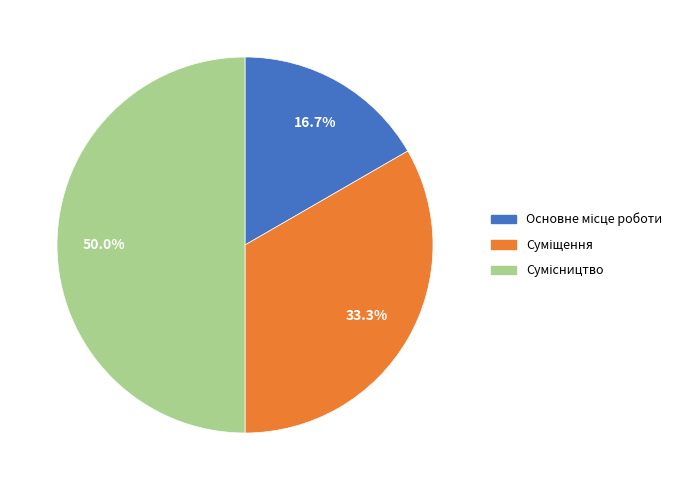

Which slice is the largest?

Сумісництво